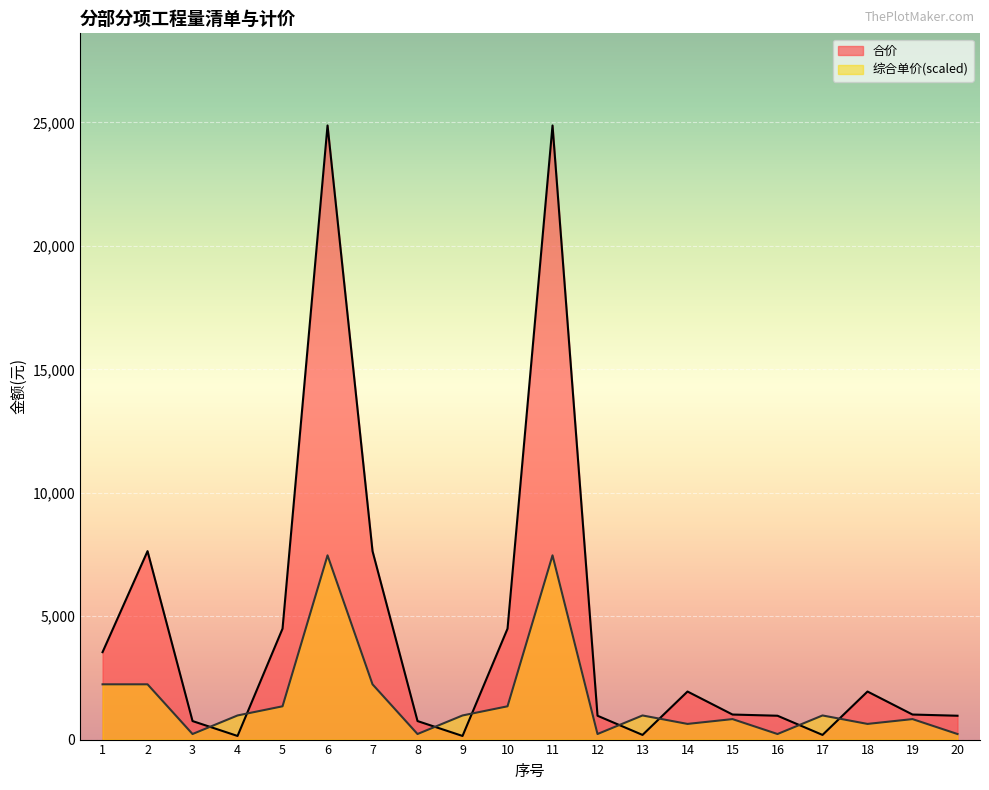

True or false: 合价 has more than 2 interior local peaks.

True